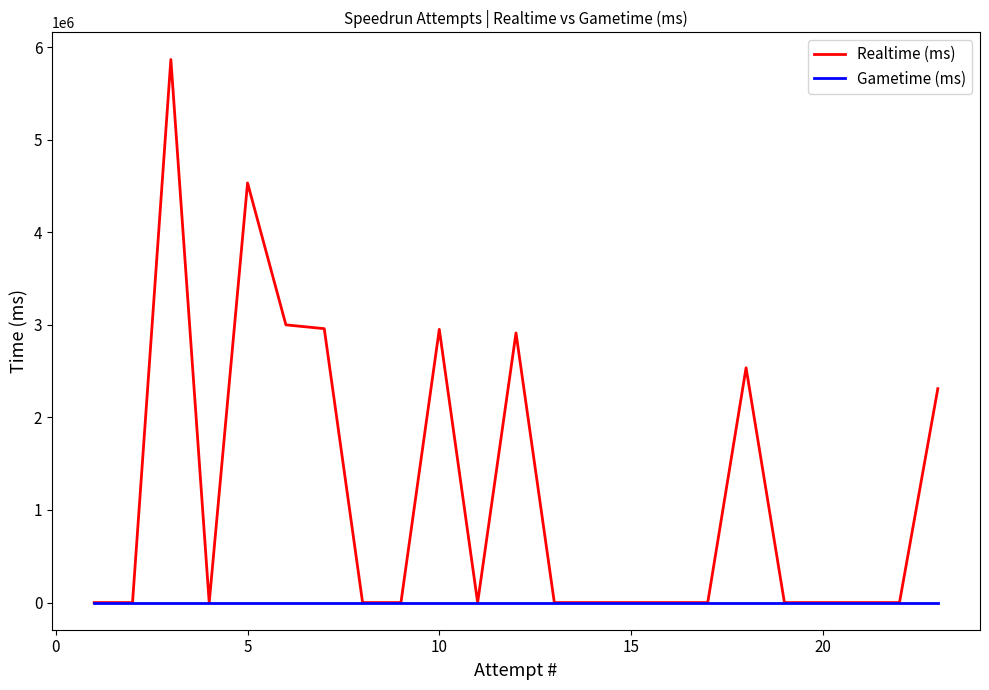

True or false: Realtime (ms) has a value of 1764113 at 0.

False